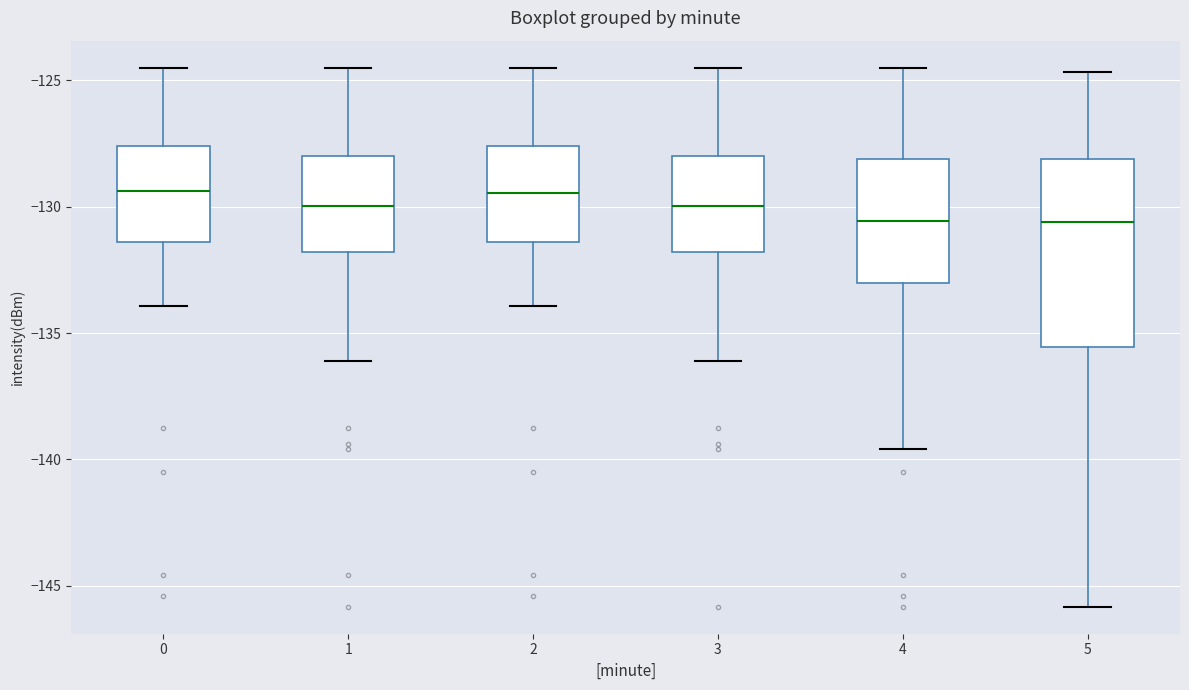

Reading left to right, read every box against the y-axis: the position of its median line, the range the box covers, and the ends of its whiskers. The values are not printed on the chart, so give them approximately, as read against the axis.

0: median -129.5, box -131.5 to -127.5, whiskers -134.0 to -124.5
1: median -130.0, box -132.0 to -128.0, whiskers -136.0 to -124.5
2: median -129.5, box -131.5 to -127.5, whiskers -134.0 to -124.5
3: median -130.0, box -132.0 to -128.0, whiskers -136.0 to -124.5
4: median -130.5, box -133.0 to -128.0, whiskers -139.5 to -124.5
5: median -130.5, box -135.5 to -128.0, whiskers -146.0 to -124.5